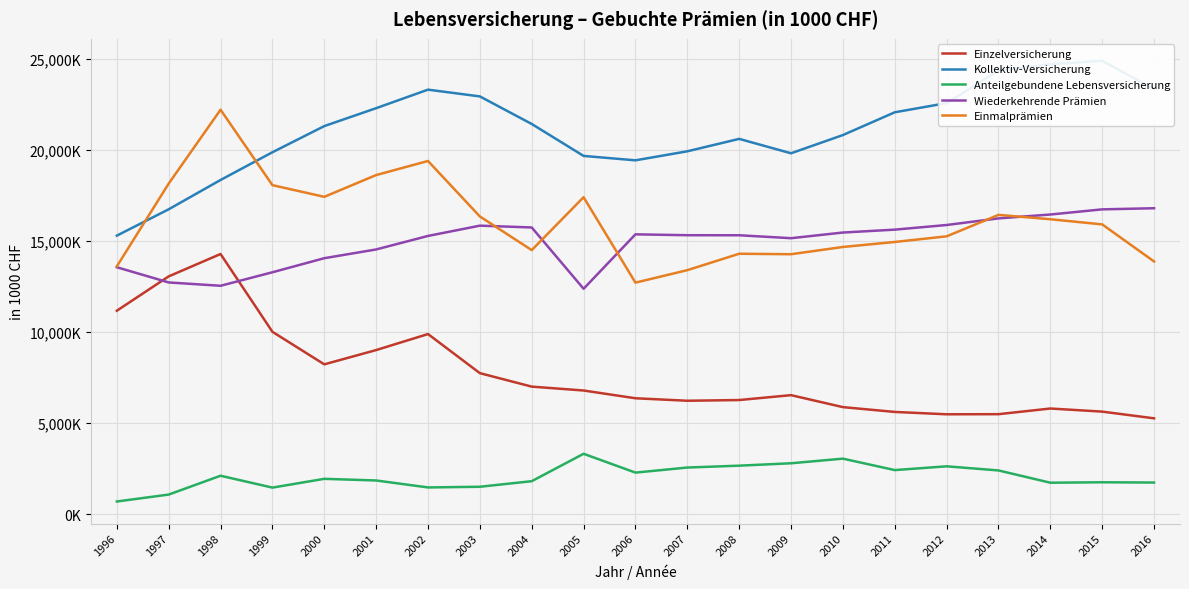

How many data points in Einzelversicherung are above 6535035?

10